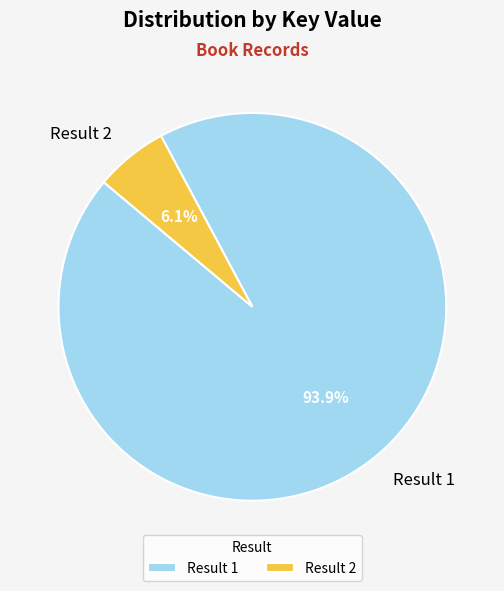

Which has a higher value, Result 2 or Result 1?

Result 1